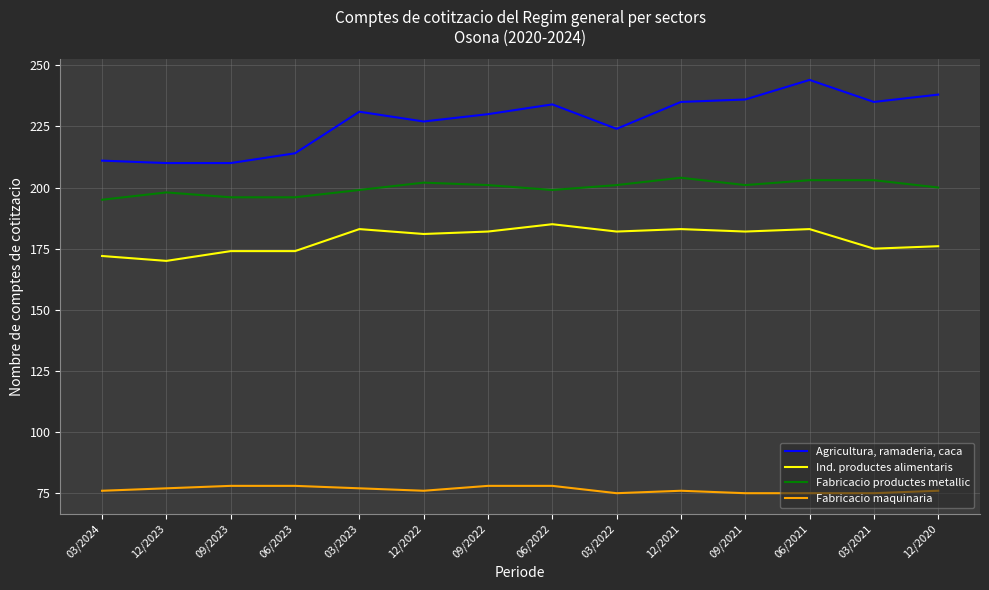

The Fabricacio maquinaria series shows 78 at 06/2023. True or false?

True